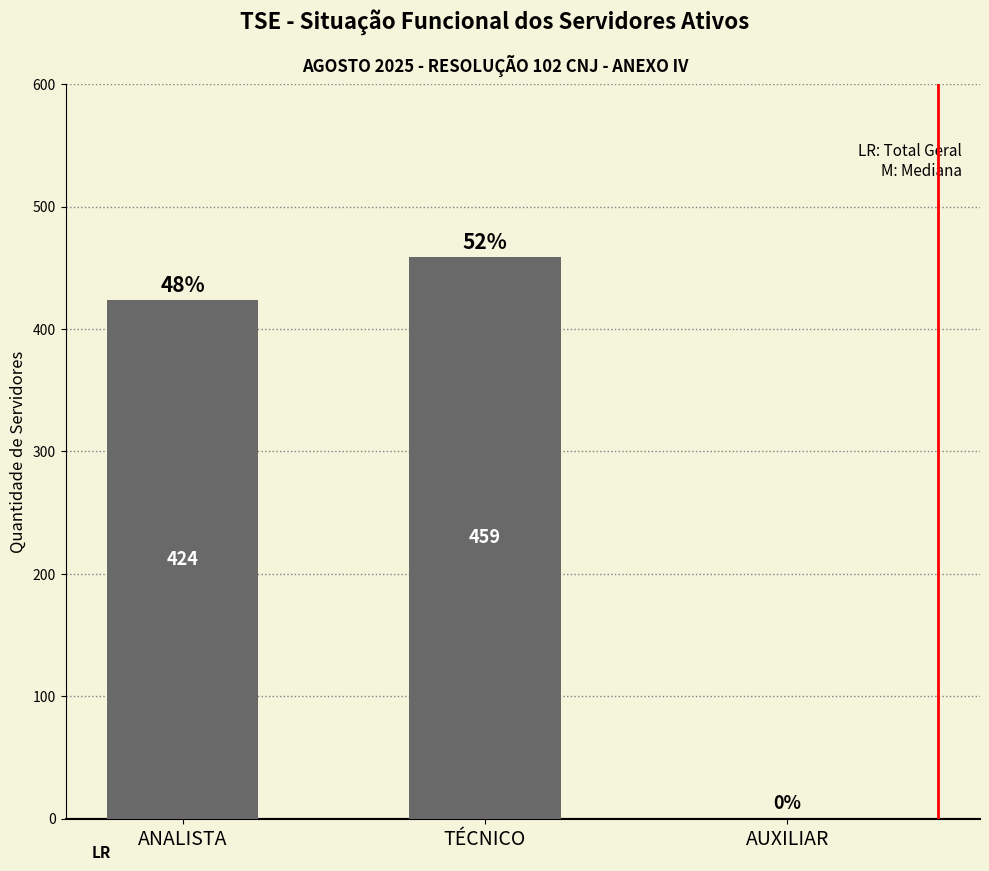

Are the bars horizontal?

No